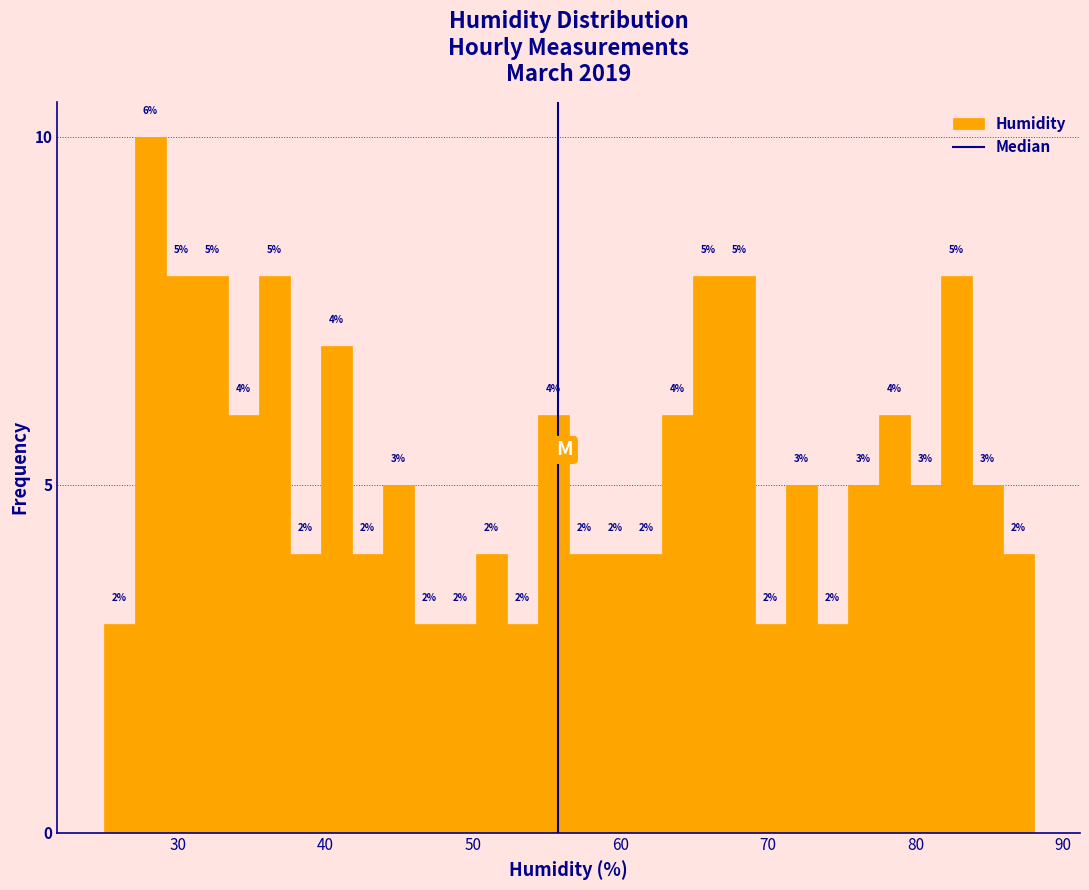

Around what value on the x-axis is the tallest bar? Give the approximate position of its centre, as read against the axis.

28